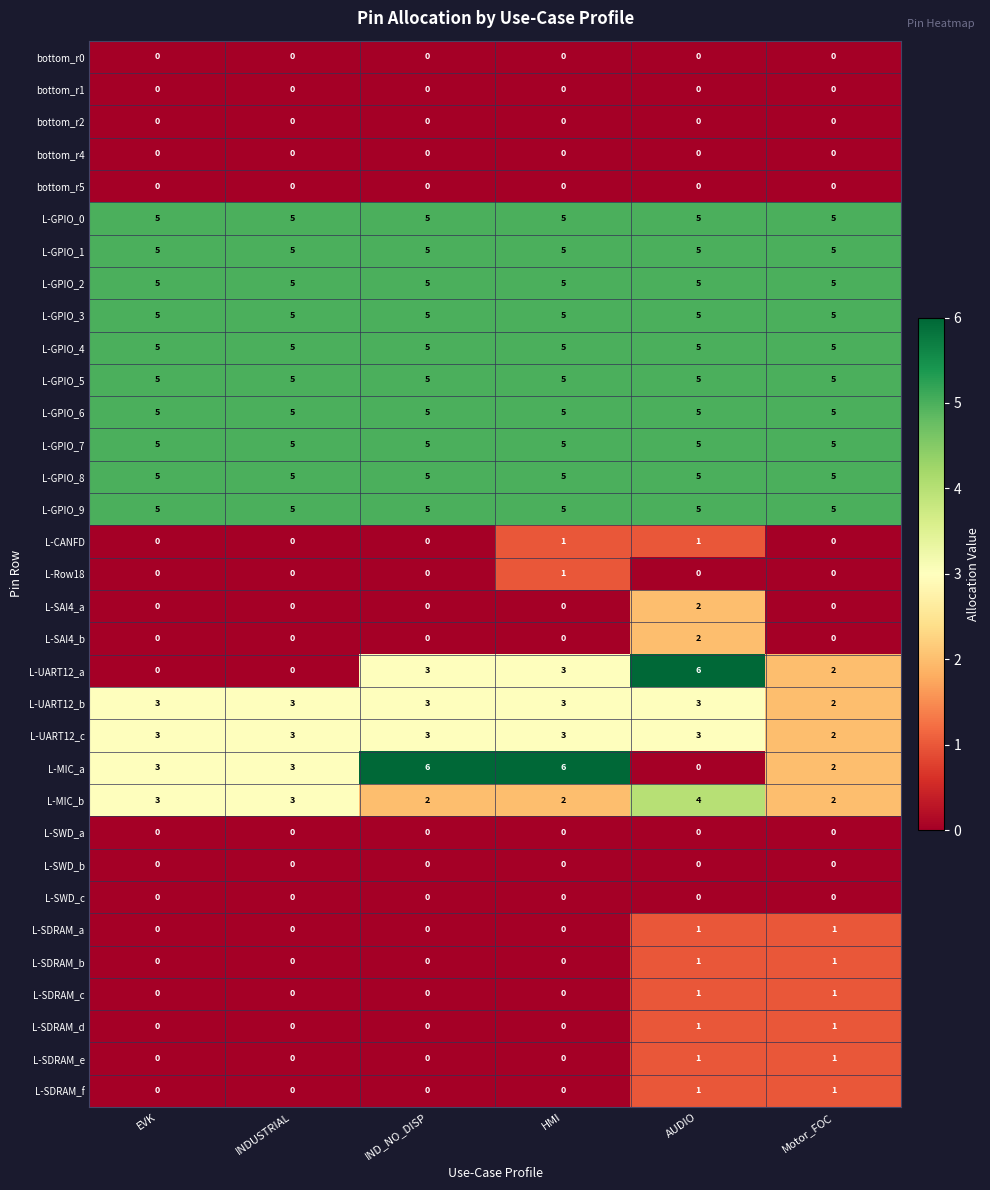

How many categories are shown in the chart?

6